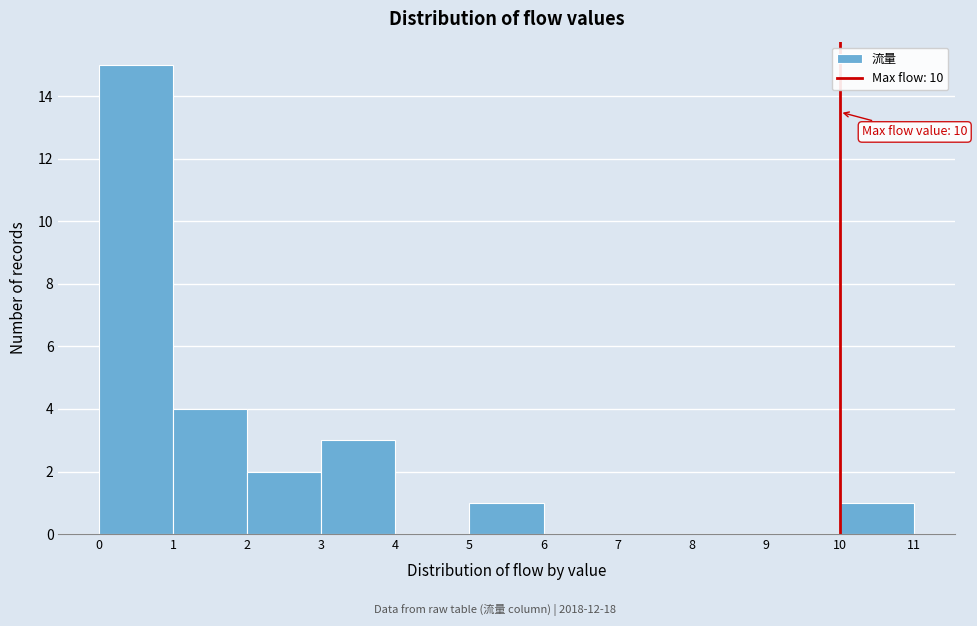

Over which range of the x-axis is the bar tallest?

0 to 1